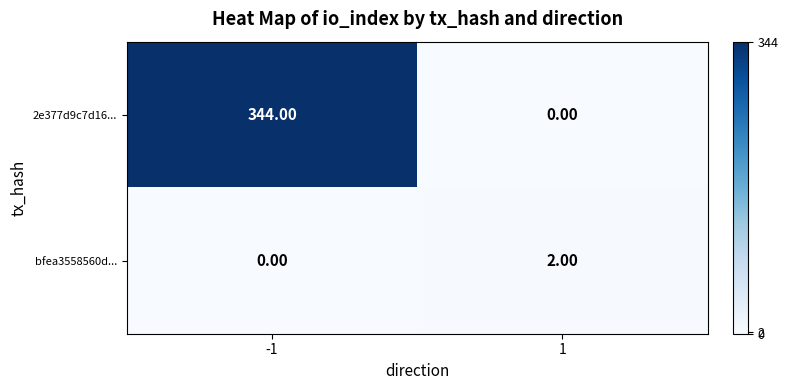

What is the sum of all 2e377d9c7d16... values?

344